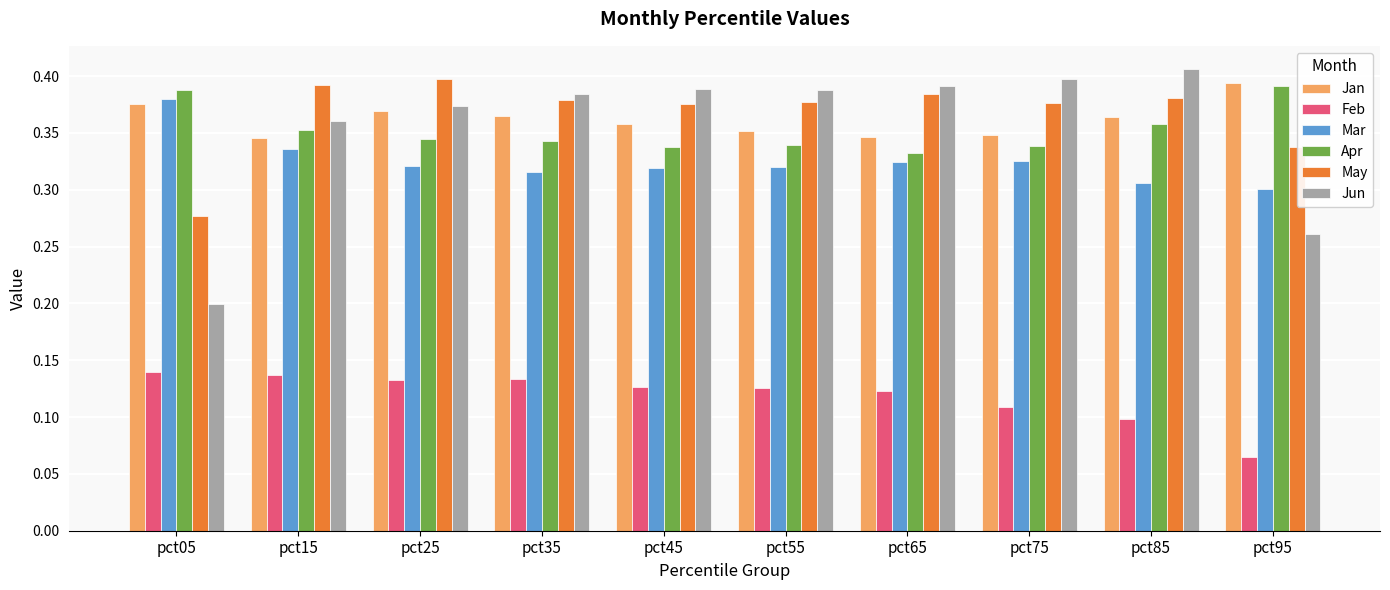

What is the sum of all Jun values?

3.6